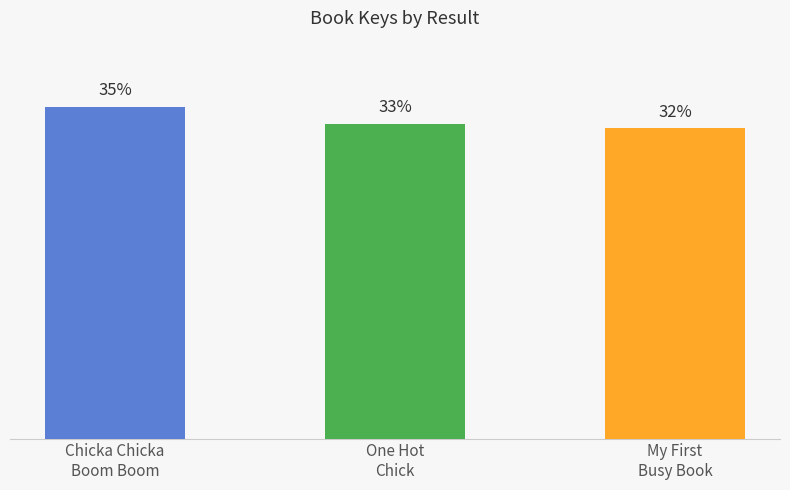

The chart shows a value of 51.3 at One Hot
Chick. True or false?

False